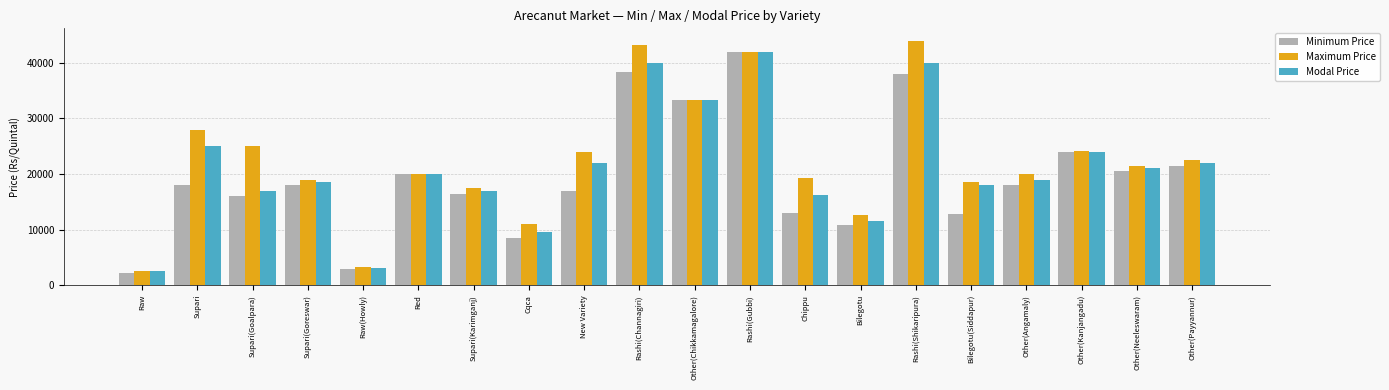

What is the sum of the Modal Price values at New Variety and Raw?

24500